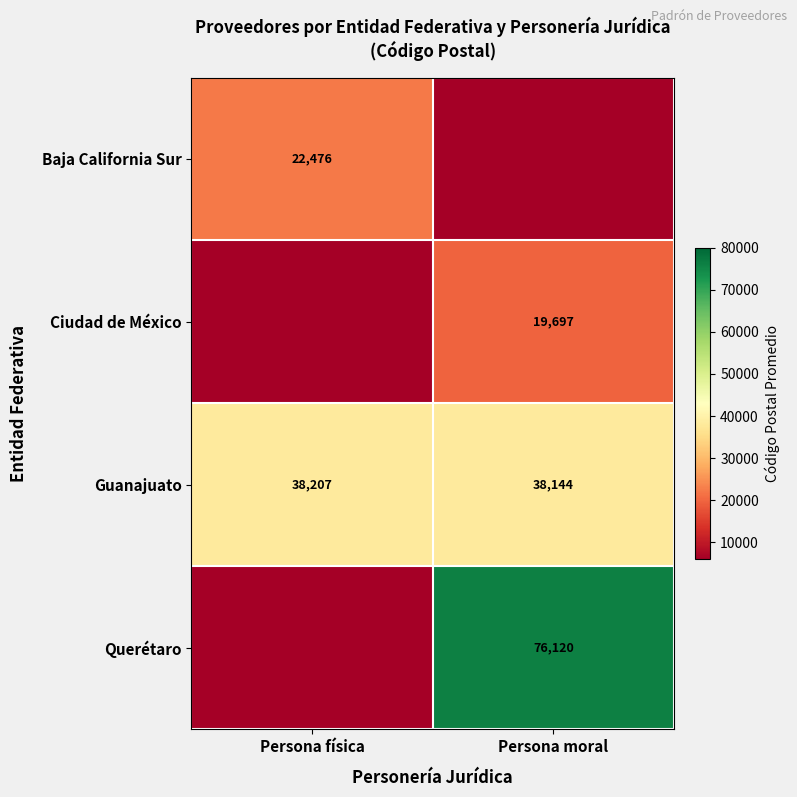

Is the value of Guanajuato at Persona moral greater than the value of Baja California Sur at Persona física?

Yes